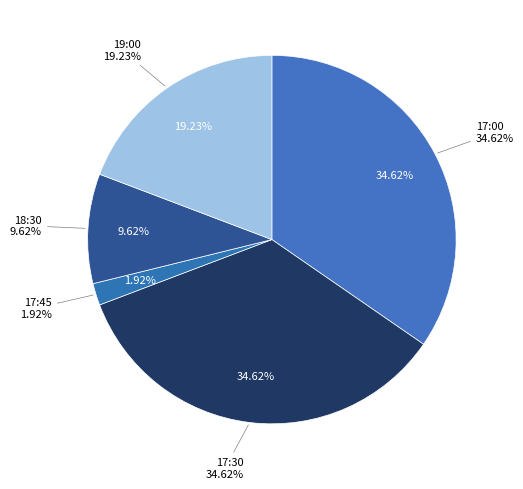

What percentage is the 17:00 slice, to the nearest percent?

35%